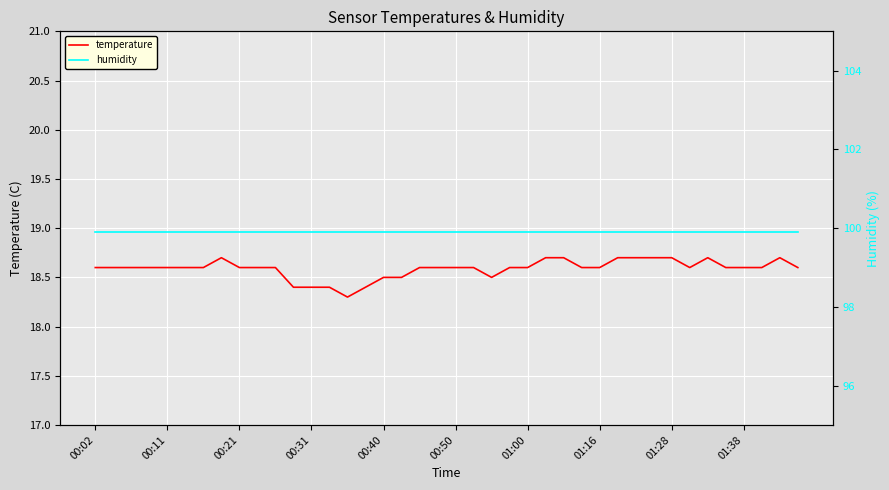

What is the total value across all series at 00:21?

118.5